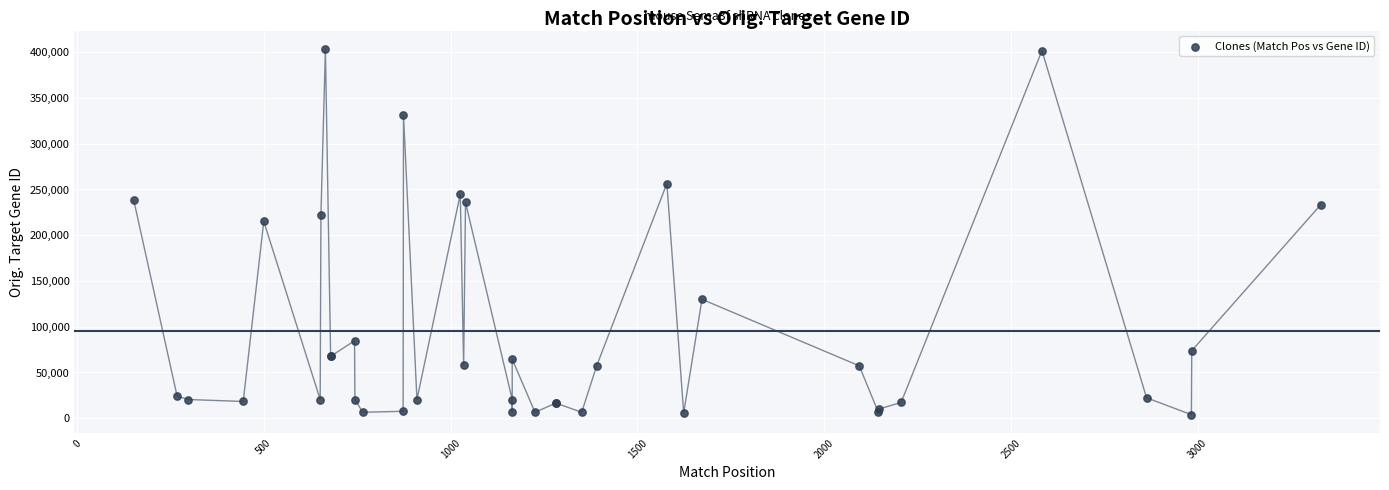

What Y value in the scatter plot is closest to 203518?

214931